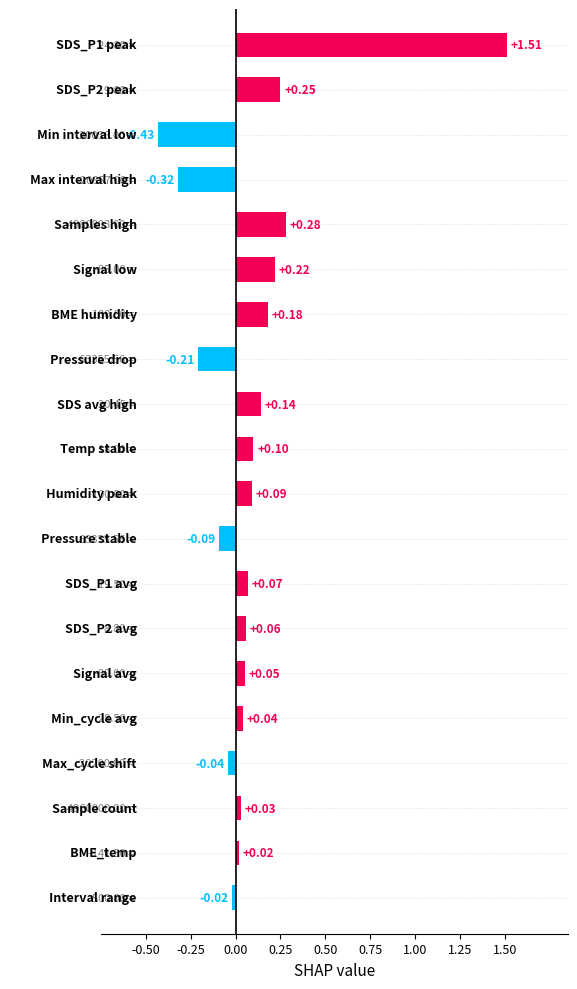

True or false: SDS_P2 has a value of 2.3 at 00:47.

False